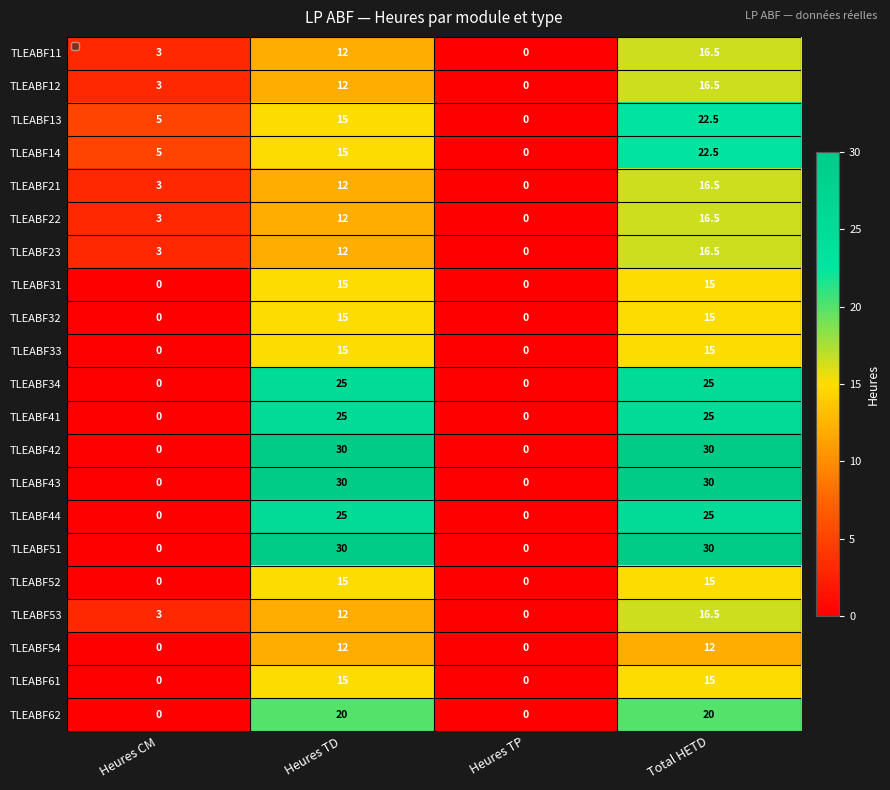

The value of TLEABF43 at Heures TP is 0.0. True or false?

True